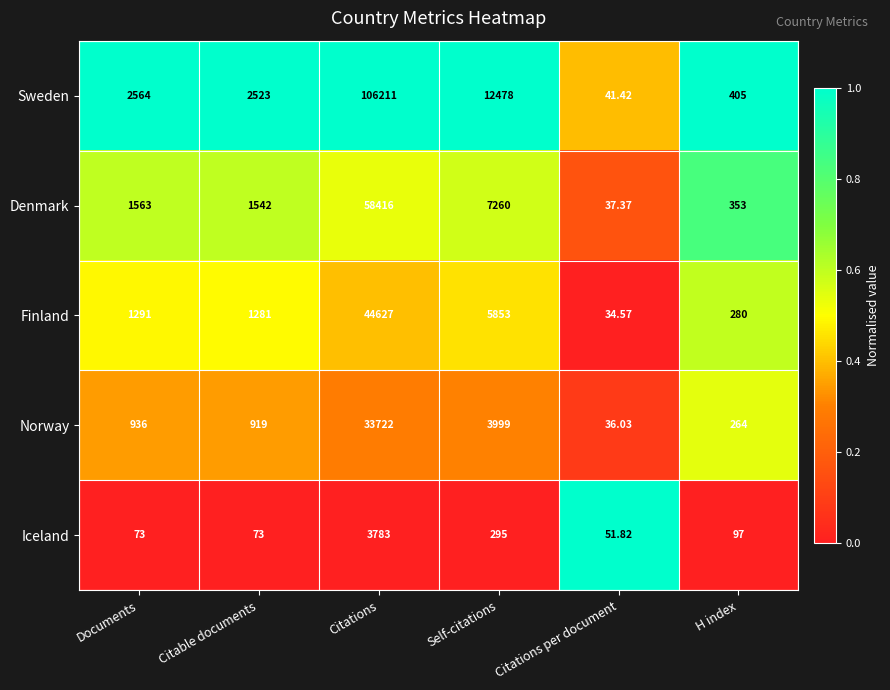

At which category is the sum across all series the highest?

Citations